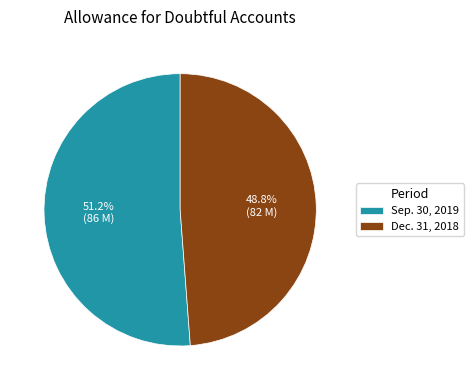

Which category has the biggest portion of the pie?

Sep. 30, 2019